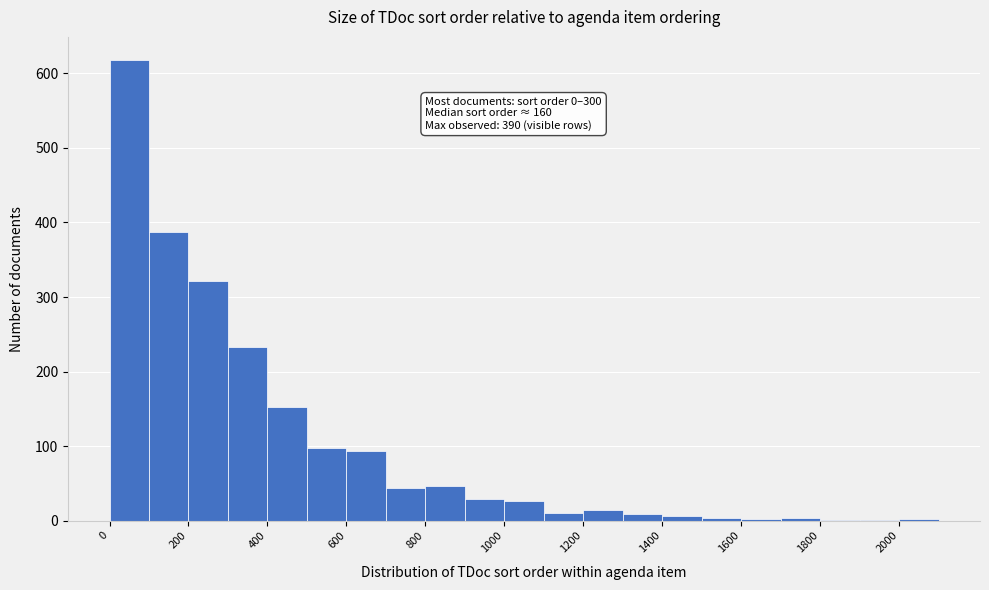

Over which range of the x-axis is the bar tallest?

0 to 100